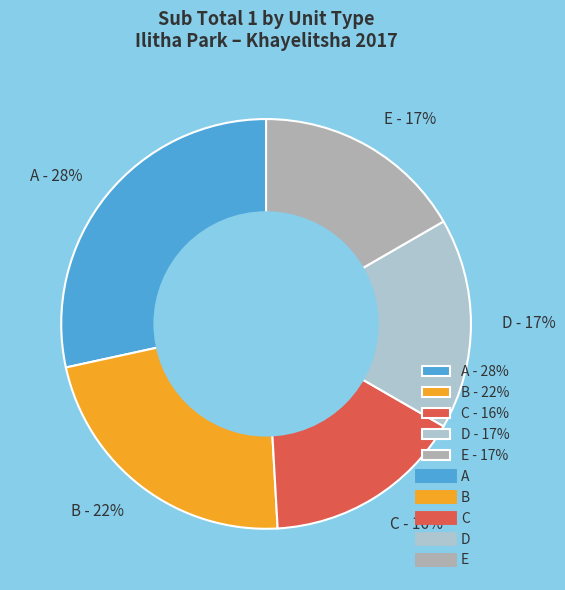

Which slice is the smallest?

C - 16%